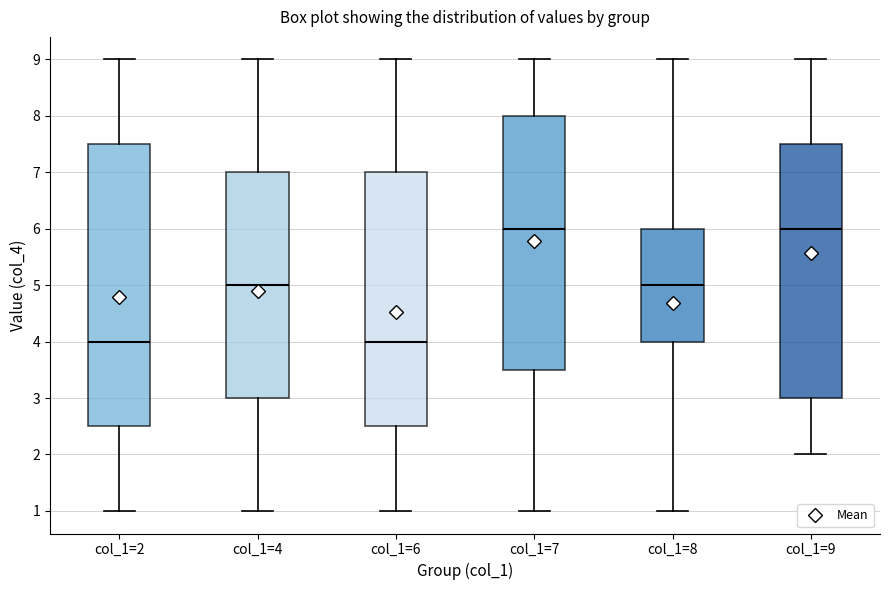

Reading left to right, read every box against the y-axis: the position of its median line, the range the box covers, and the ends of its whiskers. The values are not printed on the chart, so give them approximately, as read against the axis.

col_1=2: median 4.0, box 2.5 to 7.5, whiskers 1.0 to 9.0
col_1=4: median 5.0, box 3.0 to 7.0, whiskers 1.0 to 9.0
col_1=6: median 4.0, box 2.5 to 7.0, whiskers 1.0 to 9.0
col_1=7: median 6.0, box 3.5 to 8.0, whiskers 1.0 to 9.0
col_1=8: median 5.0, box 4.0 to 6.0, whiskers 1.0 to 9.0
col_1=9: median 6.0, box 3.0 to 7.5, whiskers 2.0 to 9.0